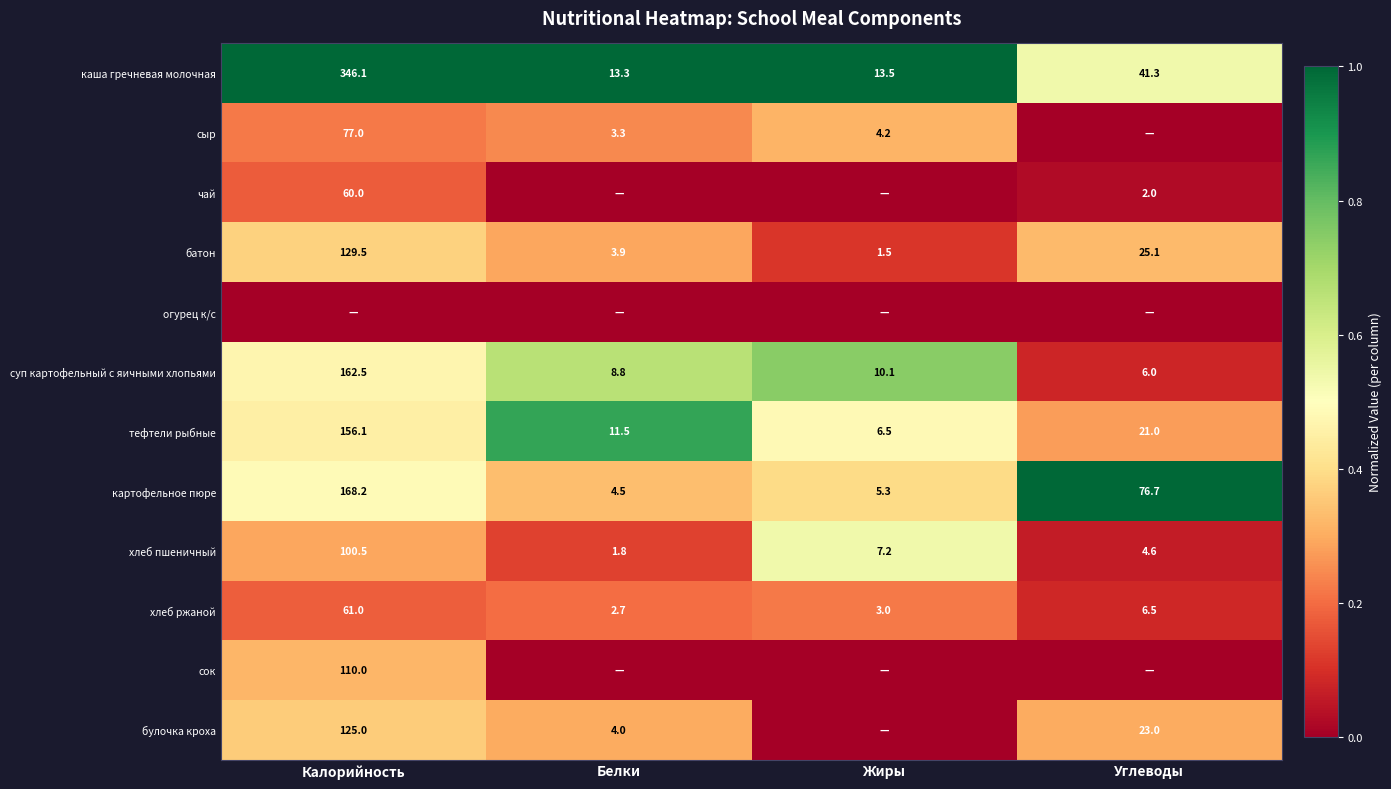

True or false: булочка кроха has a value of 6.2 at Белки.

False